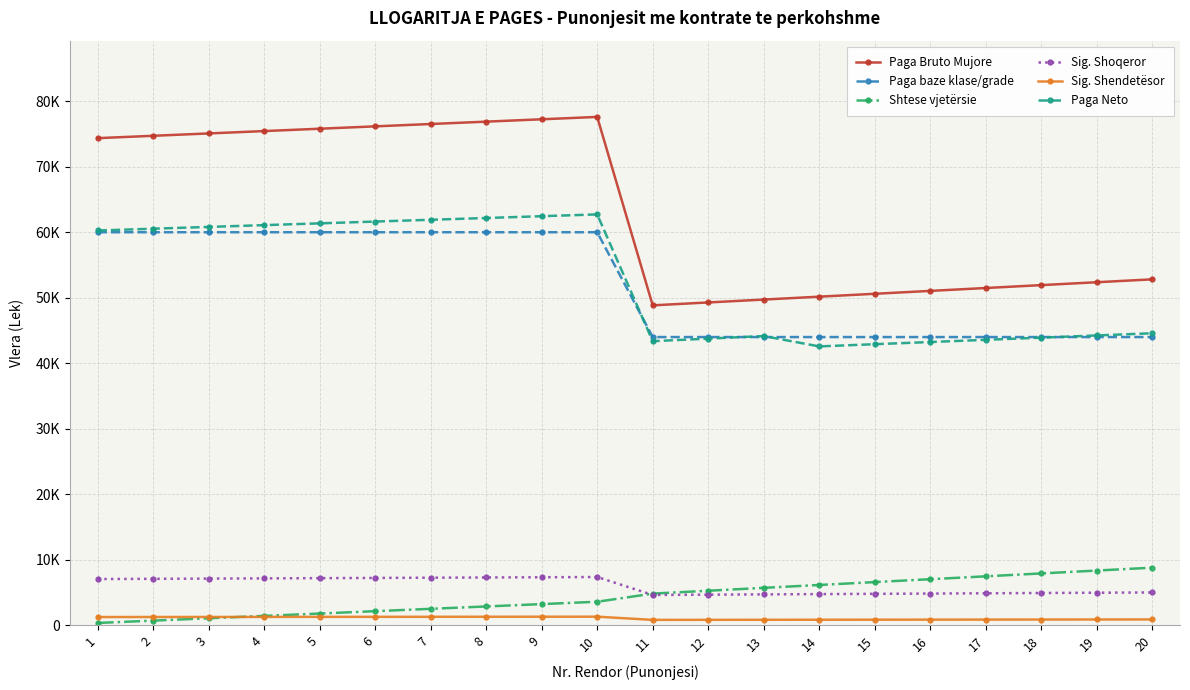

Reading left to right, extract all data points from this chart.

Paga Bruto Mujore: 74360	74720	75080	75440	75800	76160	76520	76880	77240	77600	48841	49282	49723	50164	50605	51046	51487	51928	52369	52810
Paga baze klase/grade: 60000	60000	60000	60000	60000	60000	60000	60000	60000	60000	44000	44000	44000	44000	44000	44000	44000	44000	44000	44000
Shtese vjetërsie: 360	720	1080	1440	1800	2160	2520	2880	3240	3600	4840	5280	5720	6160	6600	7040	7480	7920	8360	8800
Sig. Shoqeror: 7064	7098	7133	7167	7201	7235	7269	7304	7338	7372	4640	4682	4724	4766	4807	4849	4891	4933	4975	5017
Sig. Shendetësor: 1264	1270	1276	1282	1289	1295	1301	1307	1313	1319	830	838	845	853	860	868	875	883	890	898
Paga Neto: 60265	60538	60811	61084	61356	61629	61902	62175	62448	62721	43371	43762	44154	42574	42909	43243	43578	43911	44246	44580